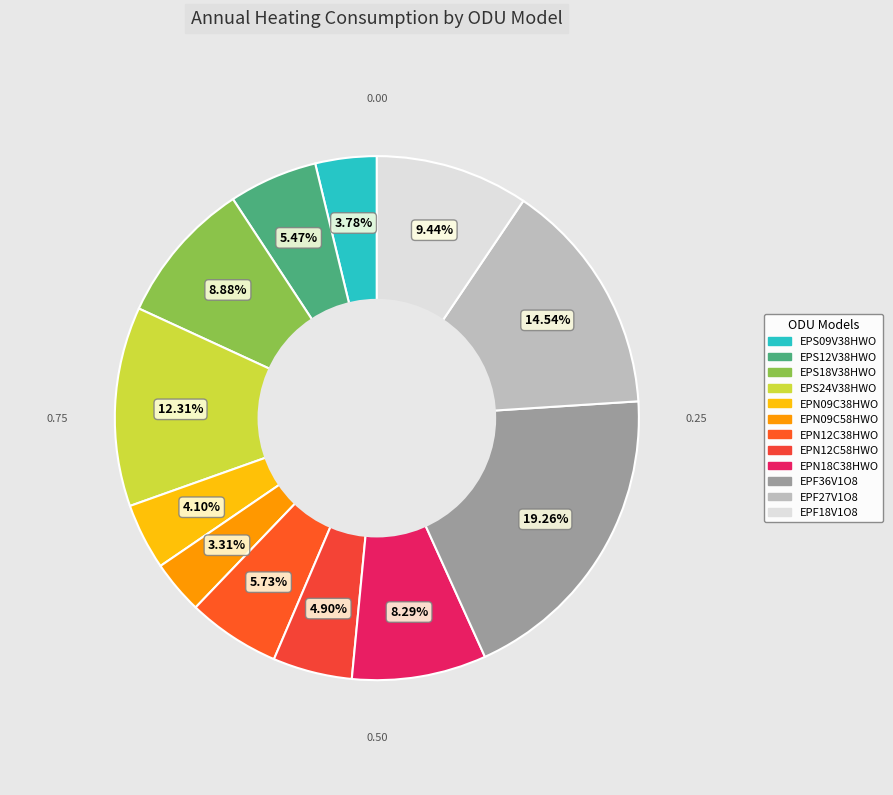

Is the sum of EPF36V1O8 and EPS09V38HWO greater than half?

No